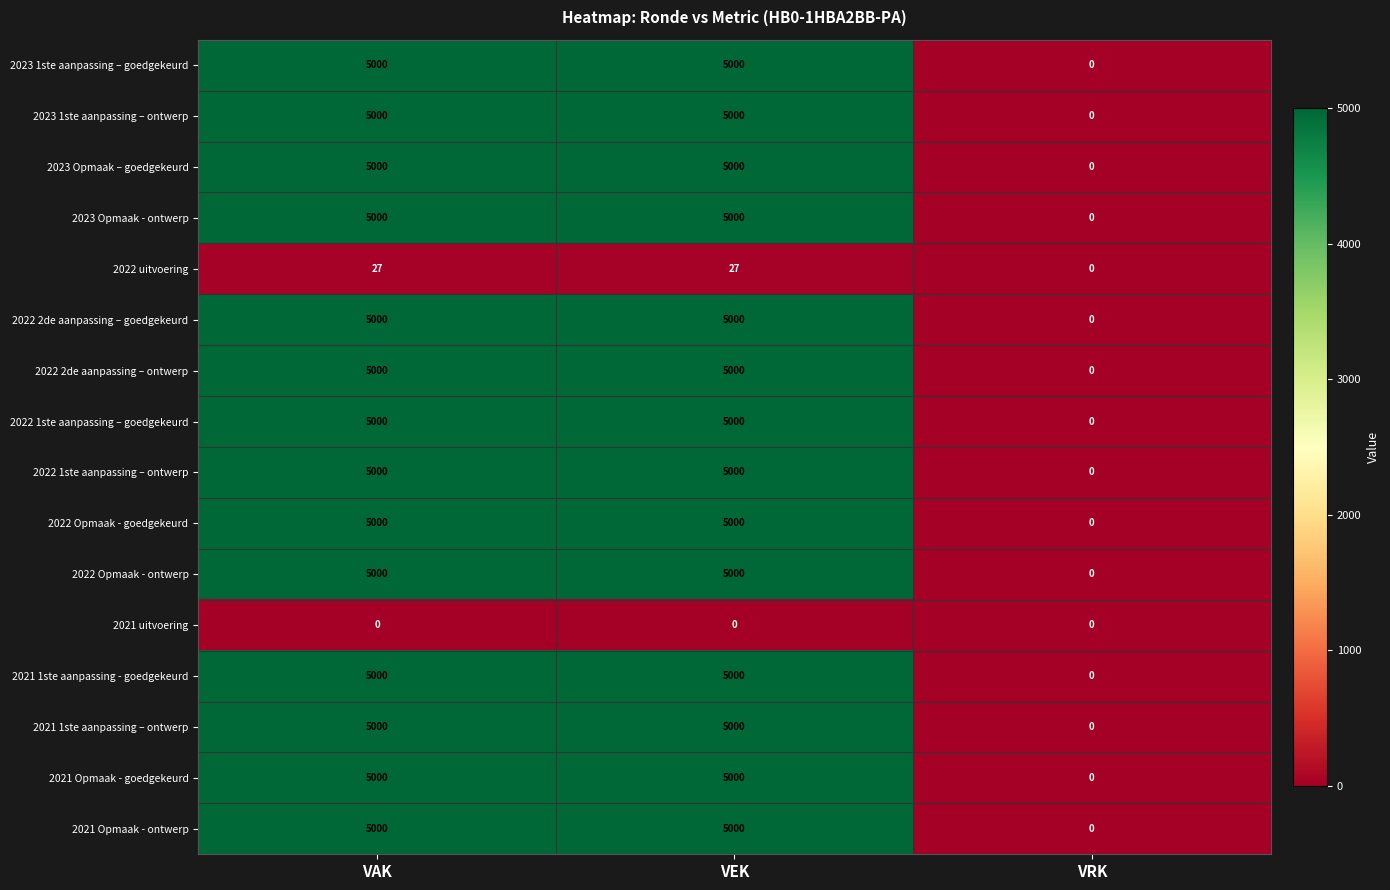

What is the total value across all series at VAK?

70027